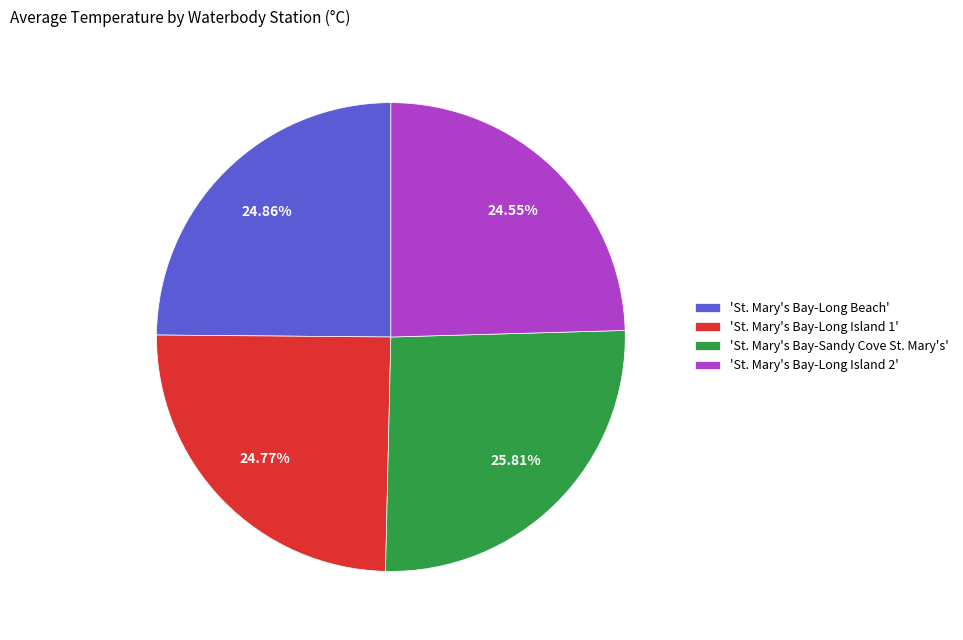

To the nearest percent, what is the difference between the largest and smallest slice percentages?

1%